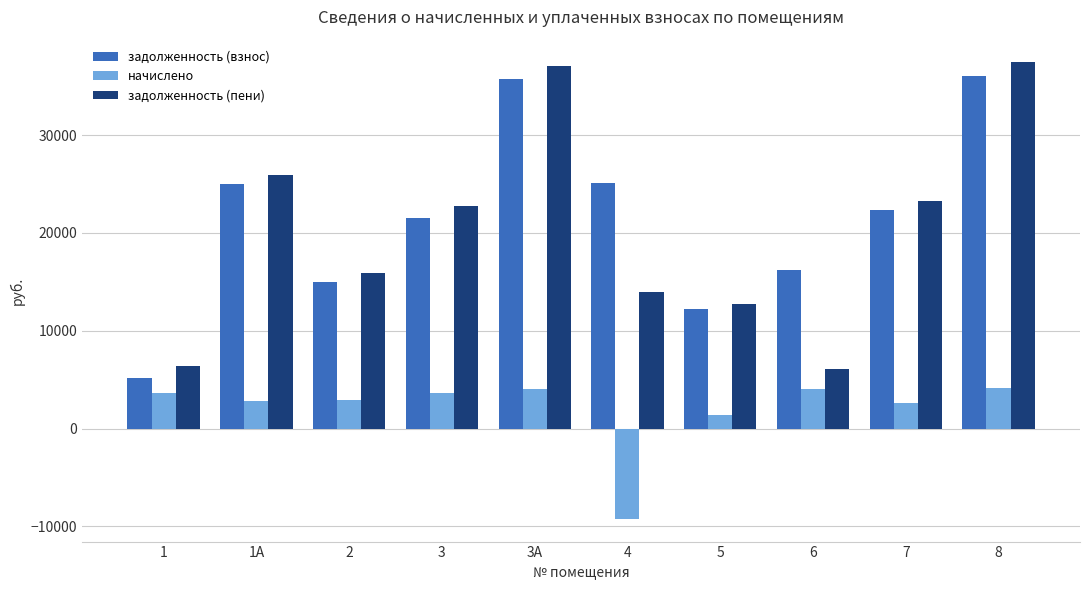

The value of задолженность (пени) at 3 is 36876.2. True or false?

False